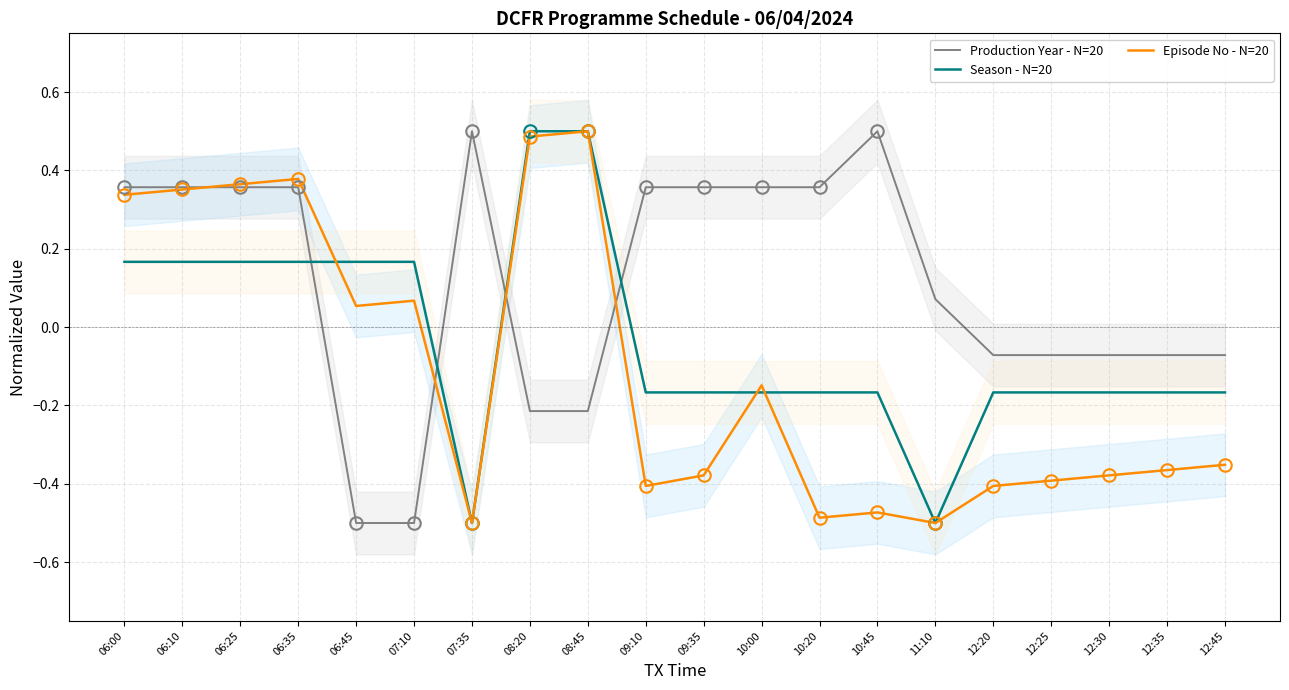

Rank the series by their average value, from lowest to highest.

Episode No - N=20, Season - N=20, Production Year - N=20